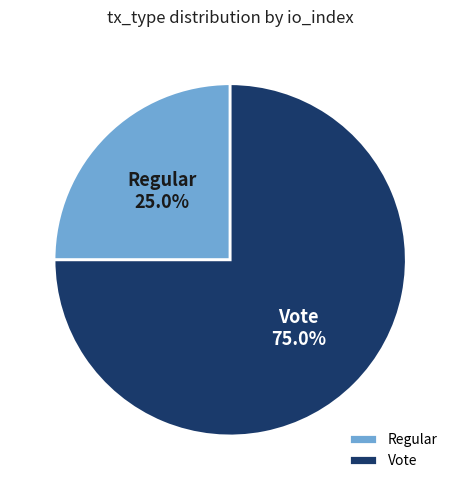

Which slice is the smallest?

Regular